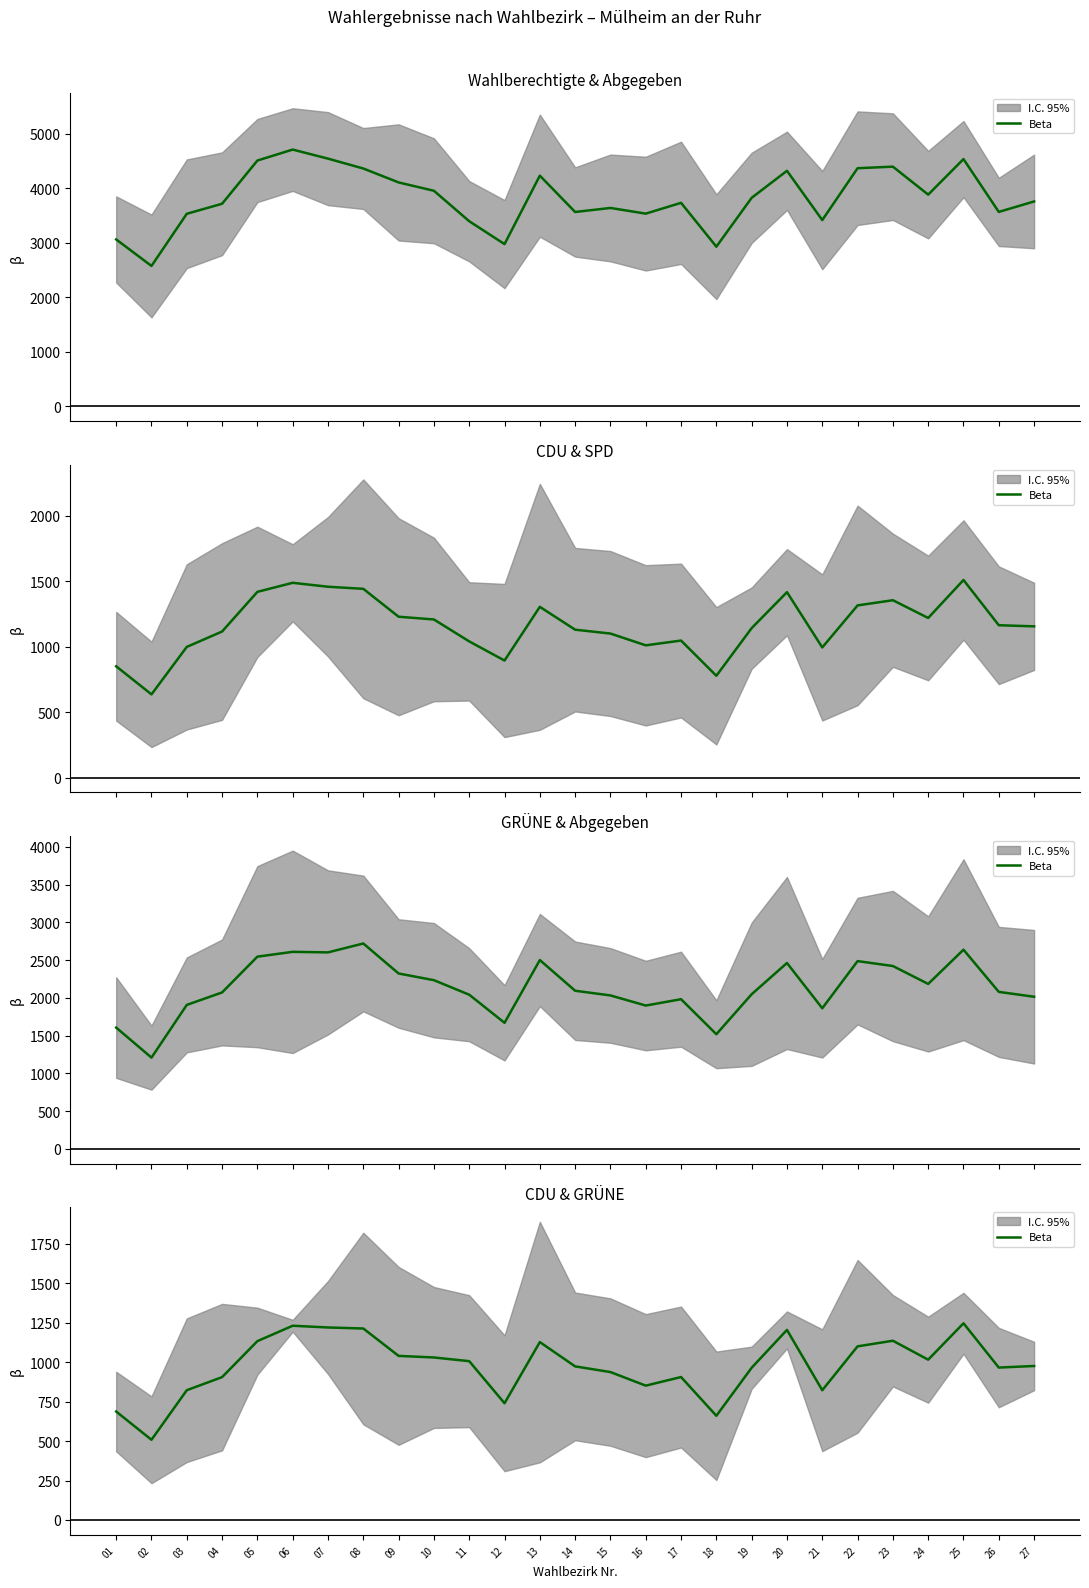

Which category has the lowest value across all series?

02